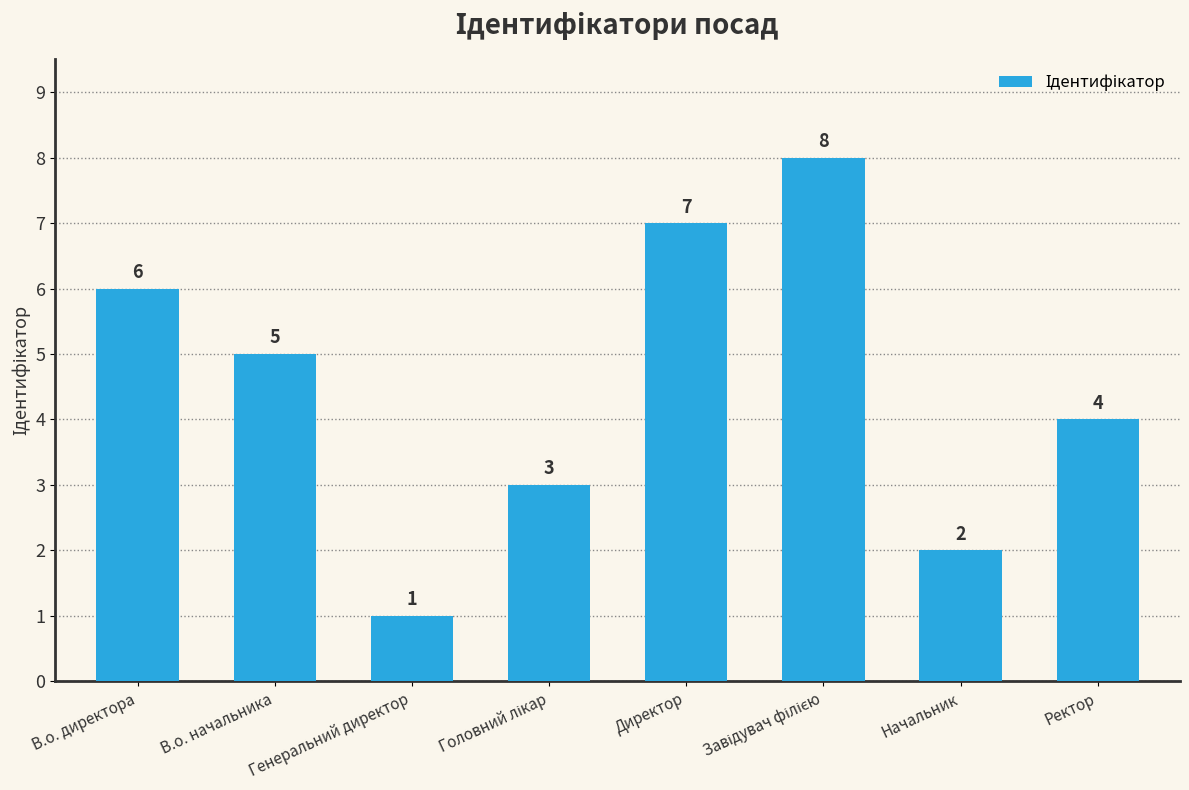

Are the bars horizontal?

No